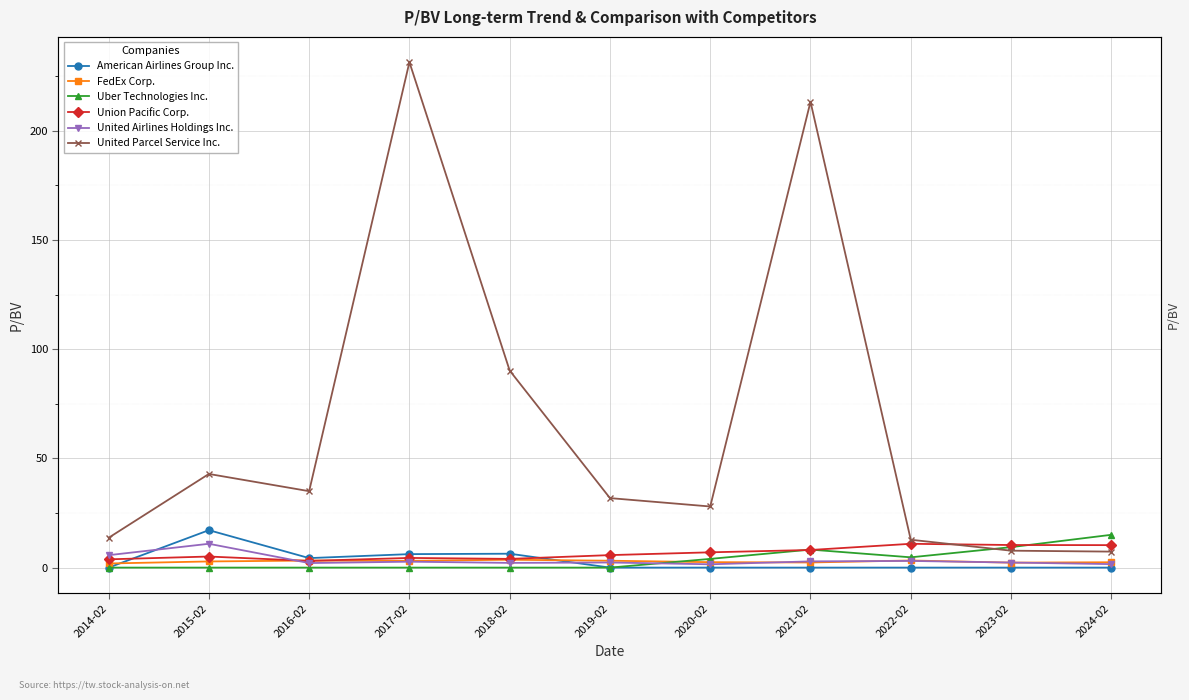

Which series changed the most between 2020-02 and 2021-02?

United Parcel Service Inc.